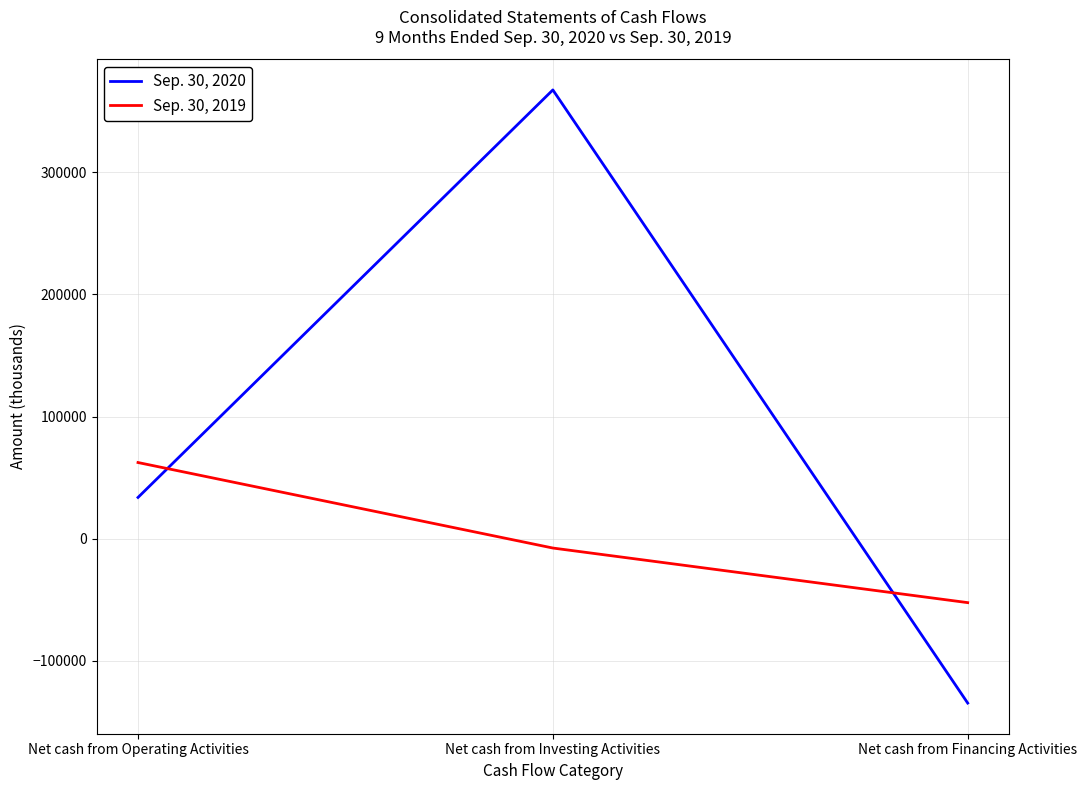

How many categories are shown in the chart?

3